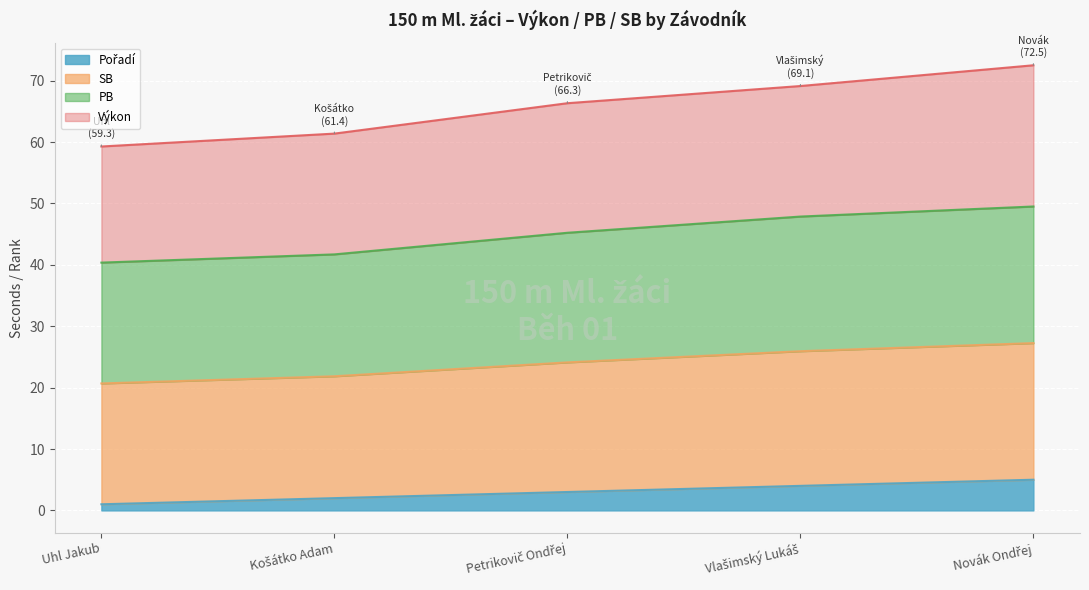

What is the label of the 1st point from the left?

Uhl Jakub